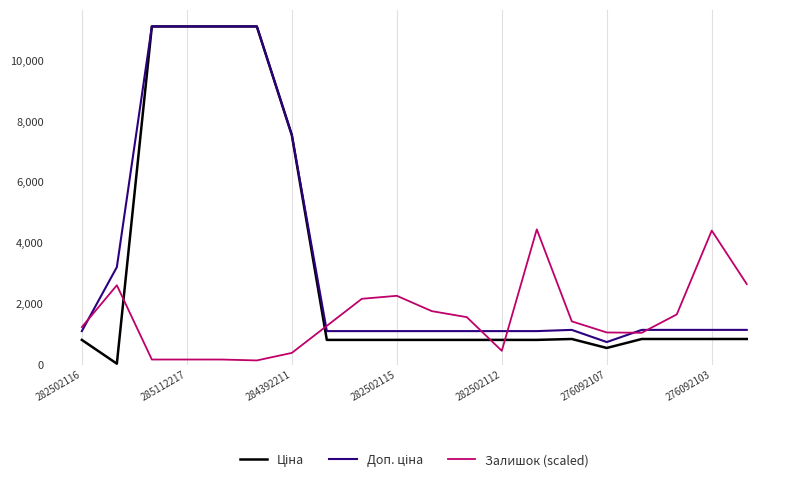

What is the highest value of the Залишок (scaled) series?

4445.4